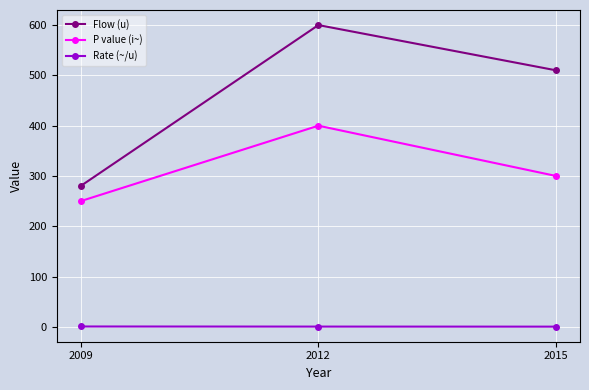

True or false: P value (i~) has a value of 332.0 at 2009.

False